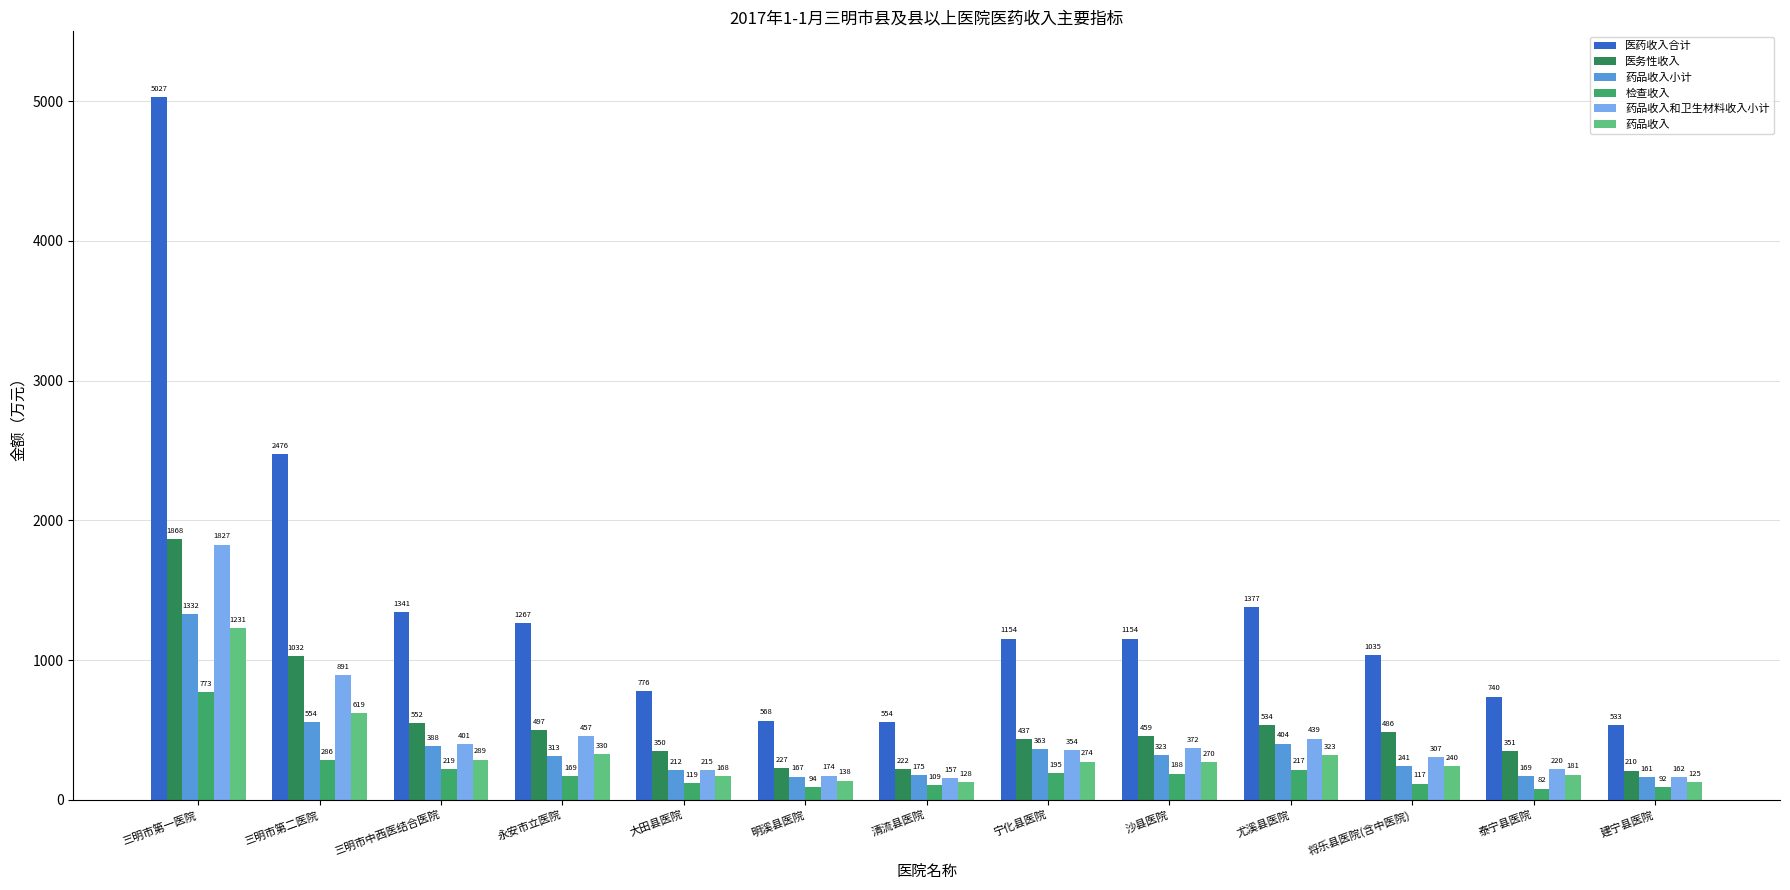

Which has a higher value, 三明市第二医院 or 三明市第一医院?

三明市第一医院